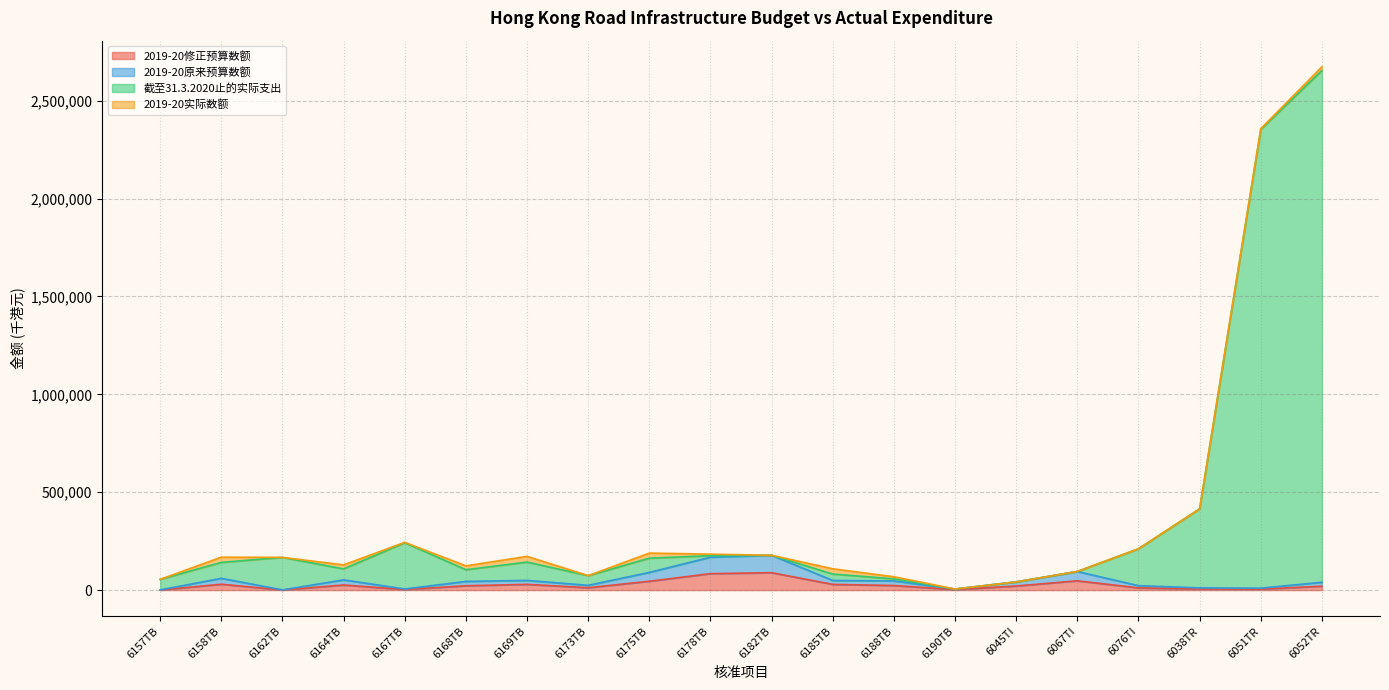

Which series has the largest total across all categories?

截至31.3.2020止的实际支出